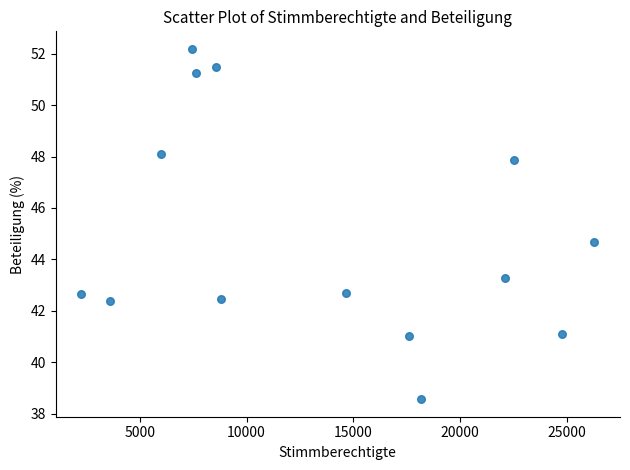

What is the range of Y values (max minus min)?

13.6